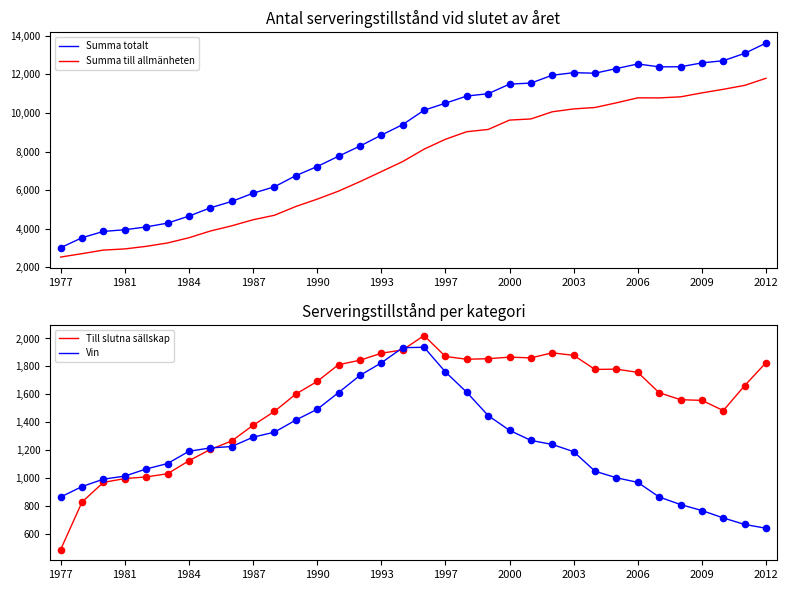

Which series has the widest spread of Y values?

Summa totalt